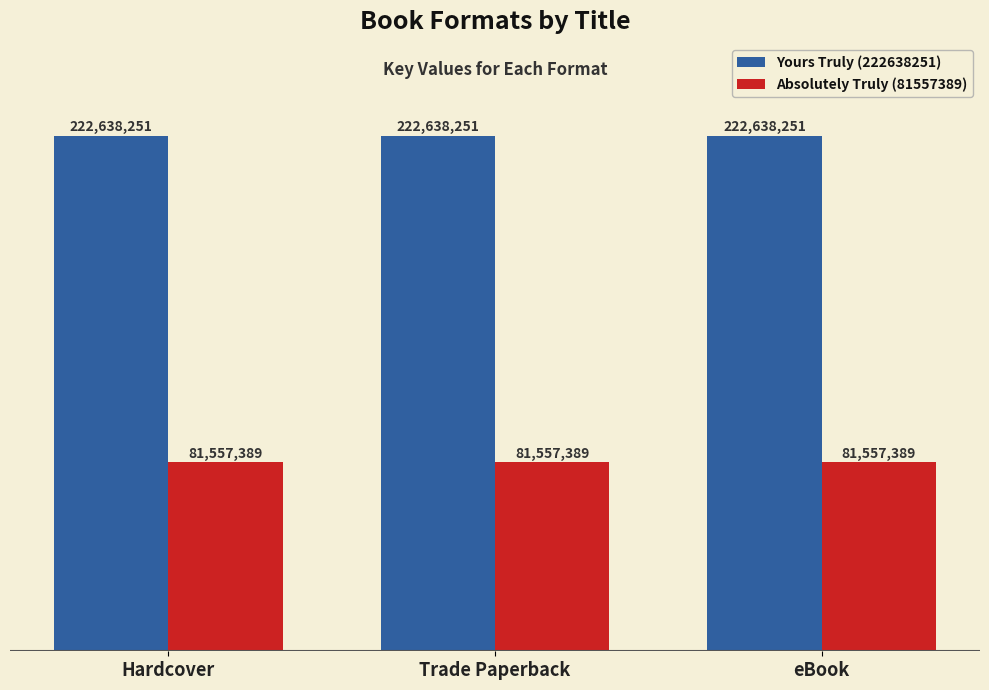

Which series has the largest total across all categories?

Yours Truly (222638251)